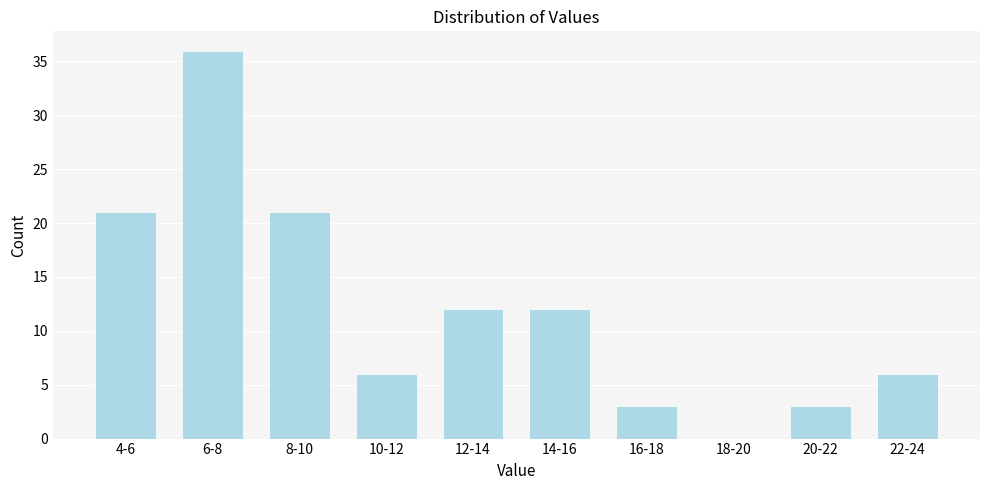

Reading right to left, transcribe all the data shown in this chart.

22-24=6	20-22=3	18-20=0	16-18=3	14-16=12	12-14=12	10-12=6	8-10=21	6-8=36	4-6=21